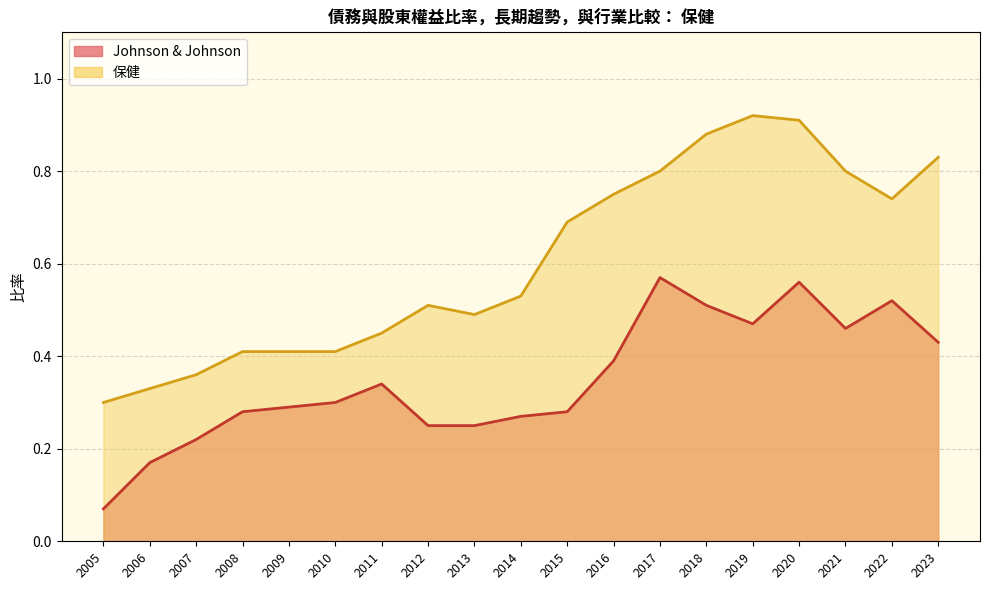

True or false: 保健 and Johnson & Johnson intersect in this chart.

False